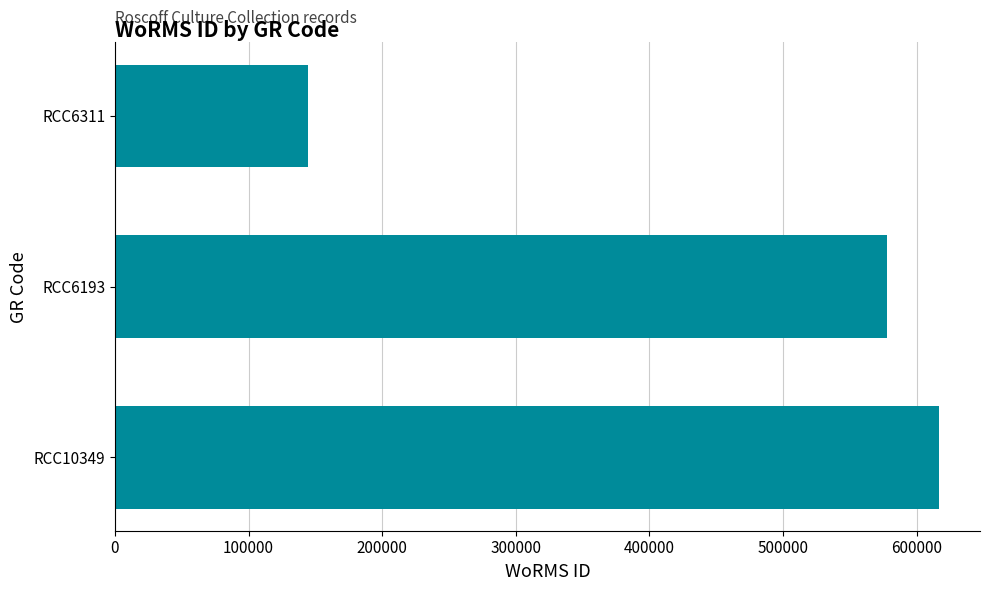

List the labels in order of value, largest first.

RCC10349, RCC6193, RCC6311